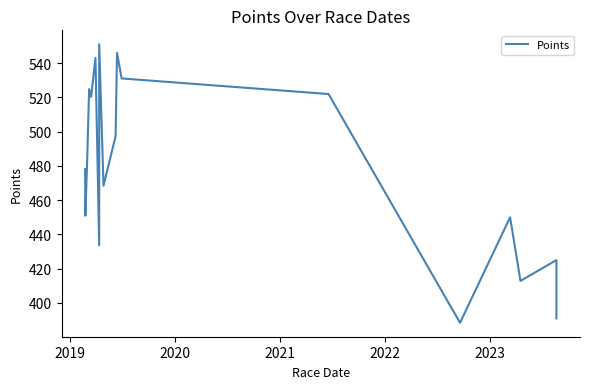

Is this an area chart (filled region under the line)?

No